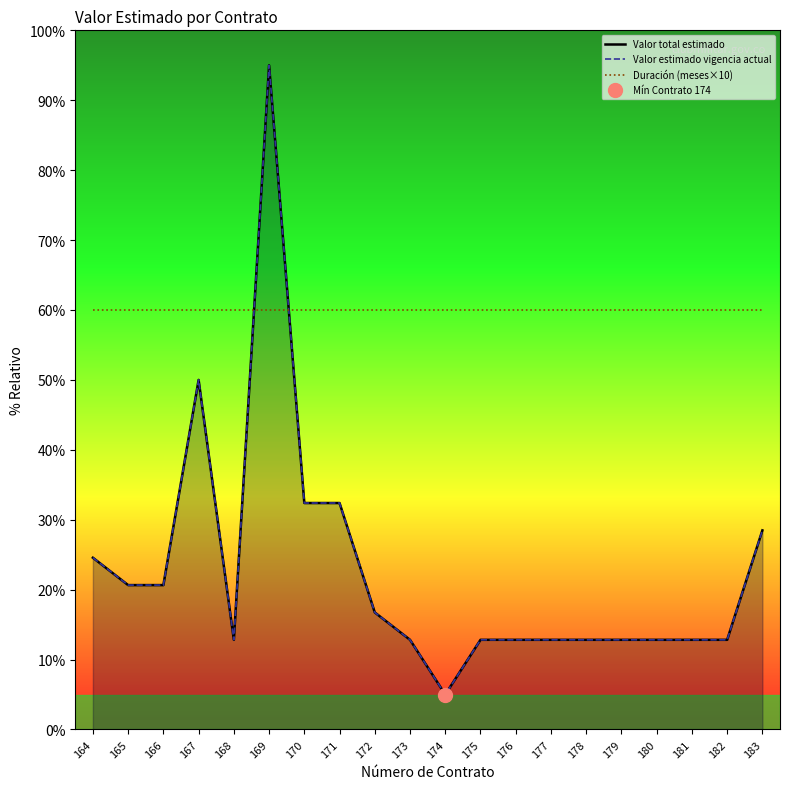

The Duración (meses×10) series shows 60.0 at 174. True or false?

True